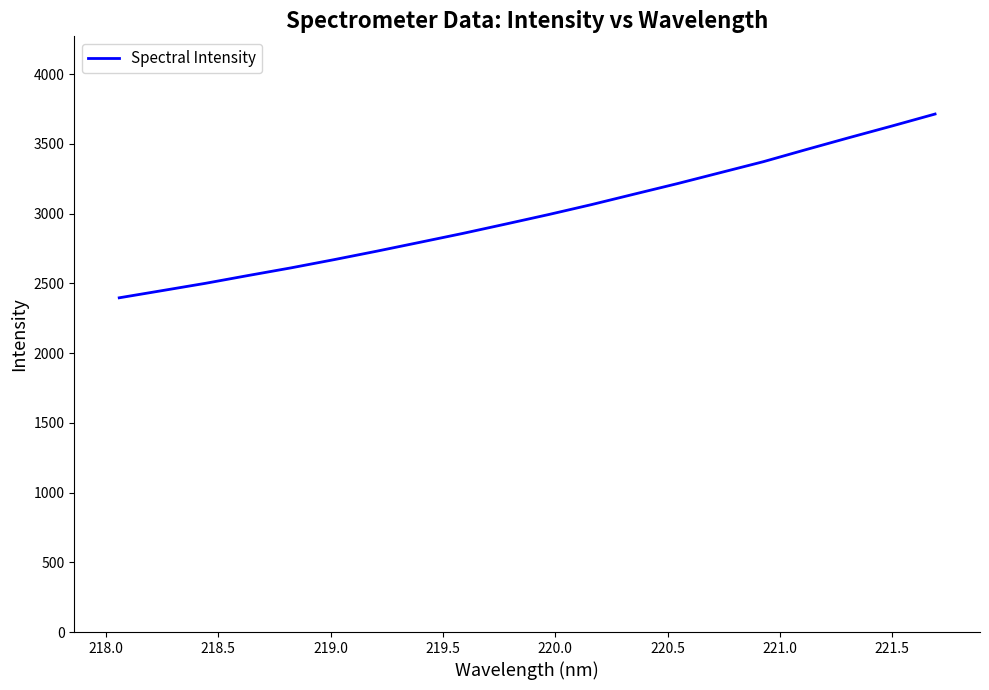

What is the smallest value displayed?

2396.9